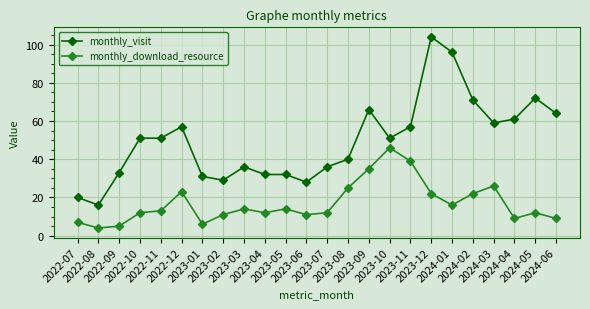

Between 2022-11 and 2023-03, which series saw the biggest shift?

monthly_visit